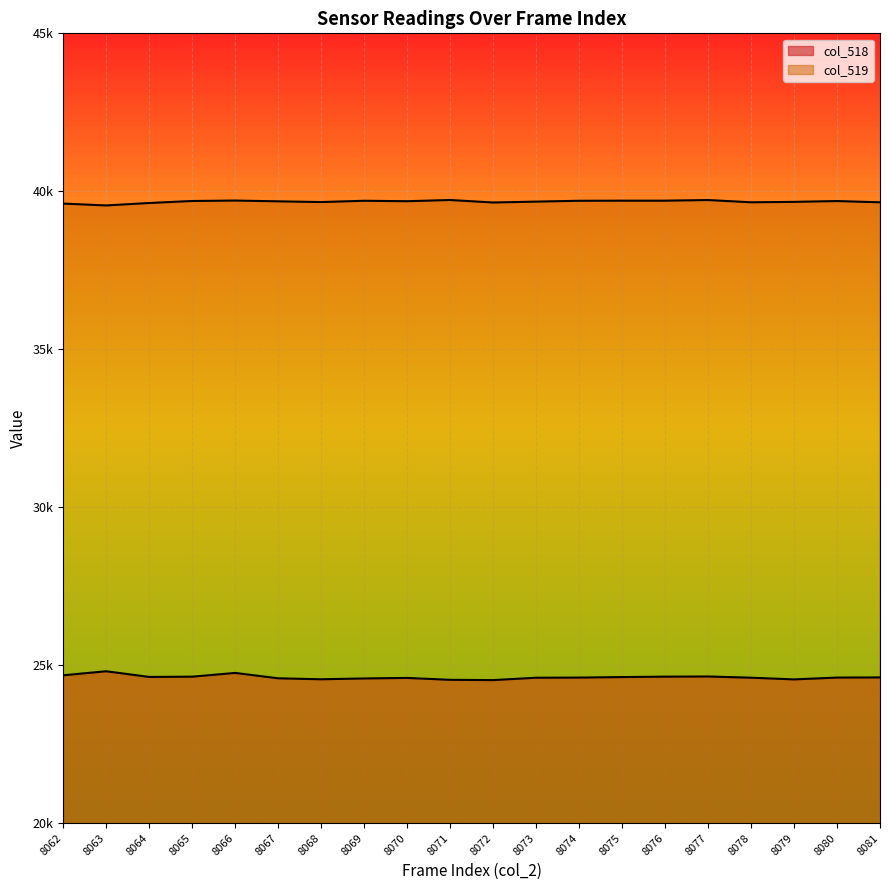

What is the difference between the highest and lowest values at 8072?

15117